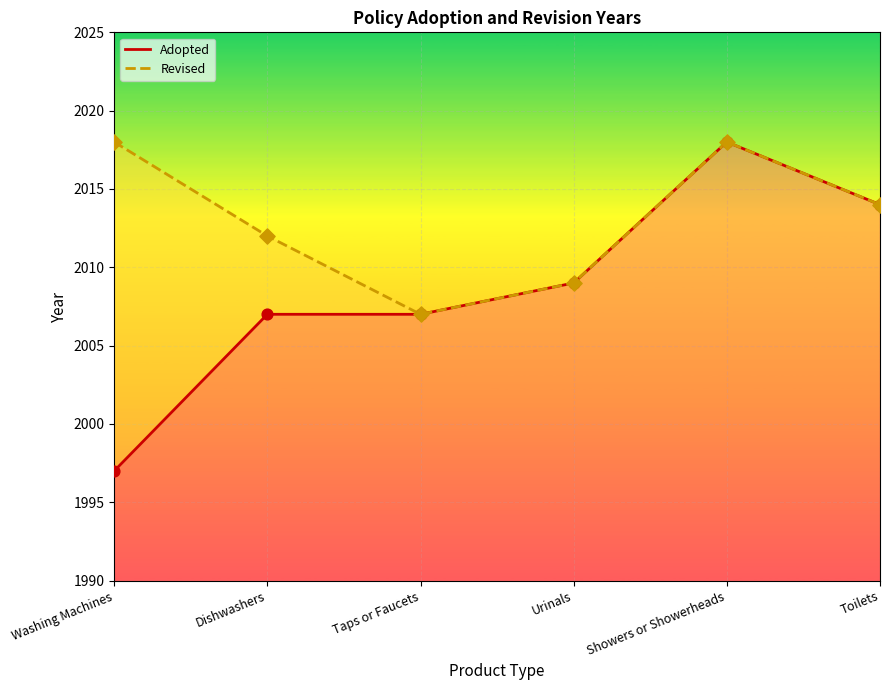

What is the ratio of the value at Washing Machines to the value at Dishwashers?

1.0